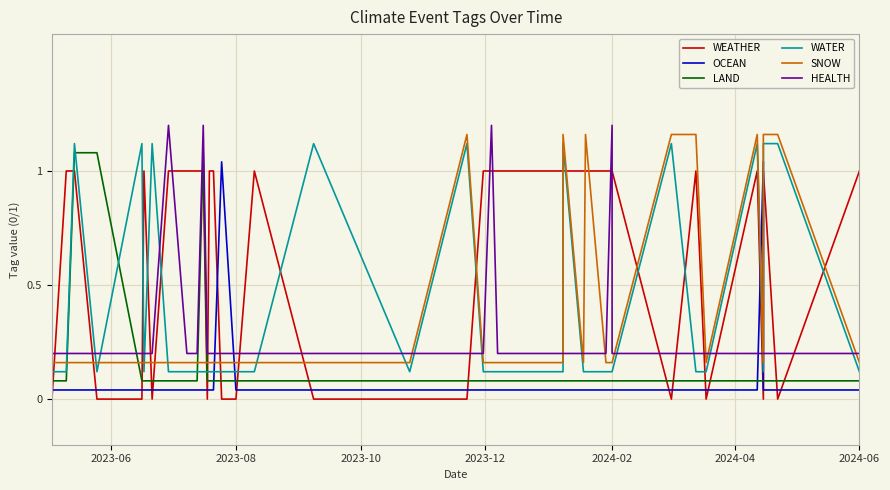

What is the value of the SNOW point at the 36th from the left?

0.2